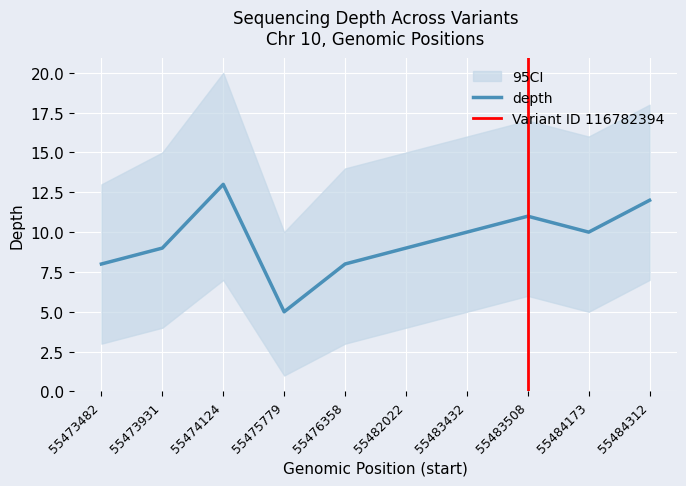

At which label is the value closest to 9?

55473931